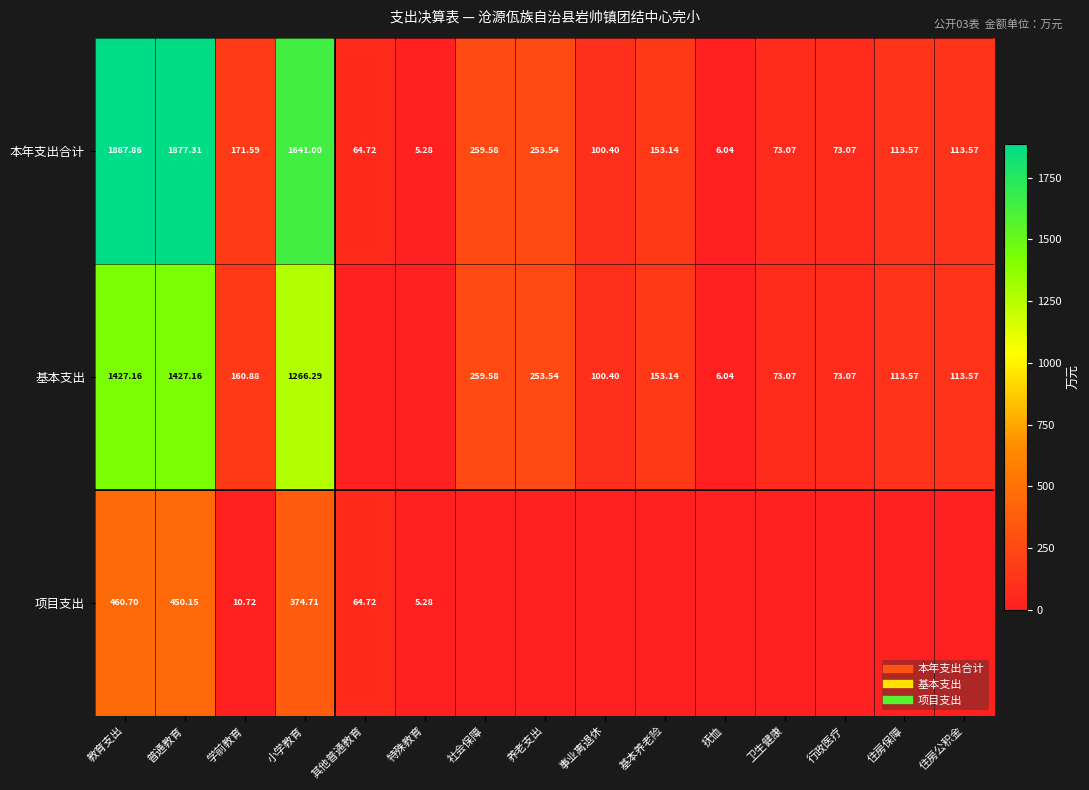

Rank the categories by 本年支出合计 value from lowest to highest.

特殊教育, 抚恤, 其他普通教育, 卫生健康, 行政医疗, 事业离退休, 住房保障, 住房公积金, 基本养老险, 学前教育, 养老支出, 社会保障, 小学教育, 普通教育, 教育支出